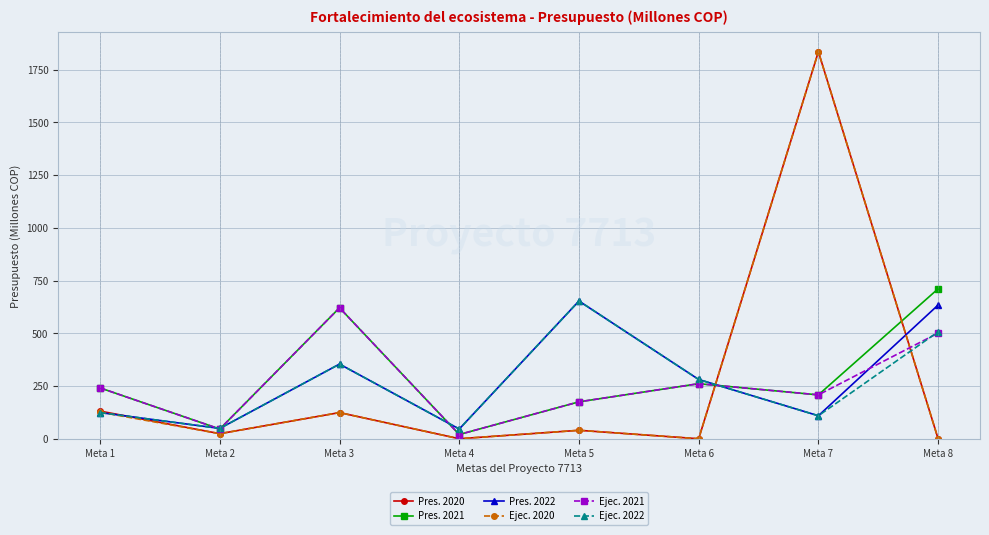

After their last crossing, which series has the higher values: Ejec. 2020 or Ejec. 2022?

Ejec. 2022